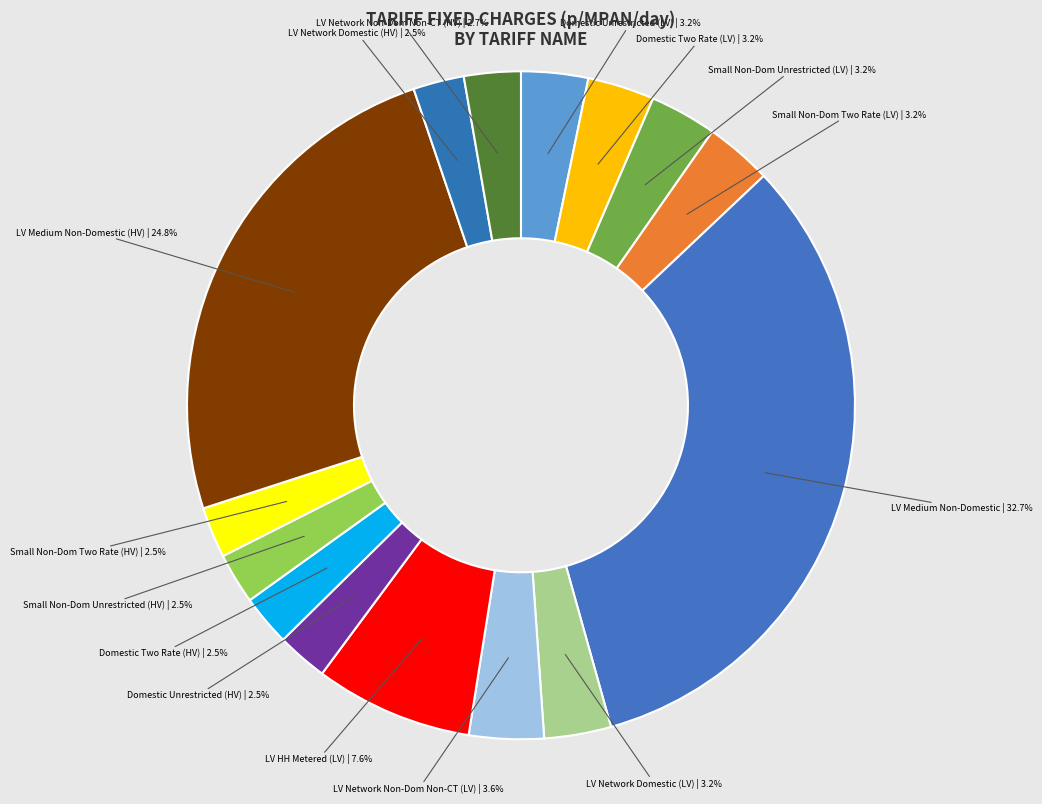

Does LV Medium Non-Domestic represent more than half of the total?

No